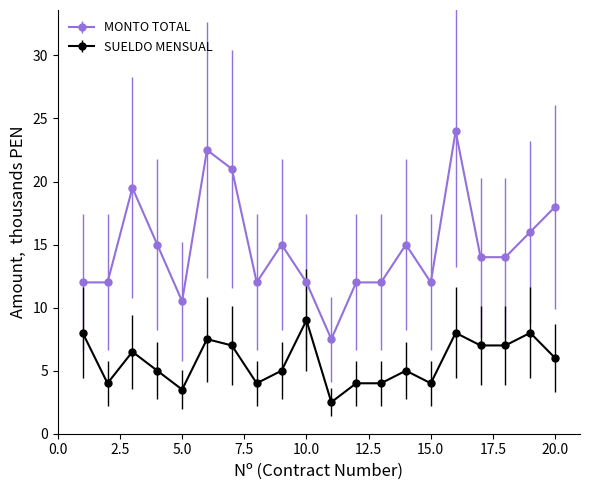

What is the value of the MONTO TOTAL point at the 1st from the left?

12.0